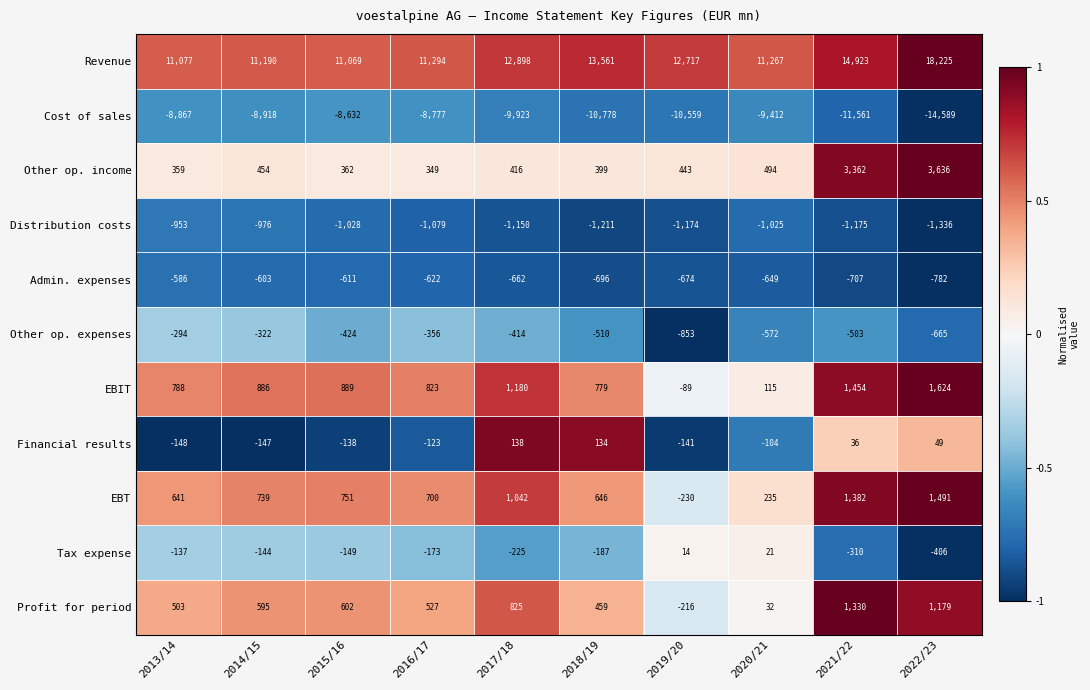

At which category is the sum across all series the highest?

2022/23